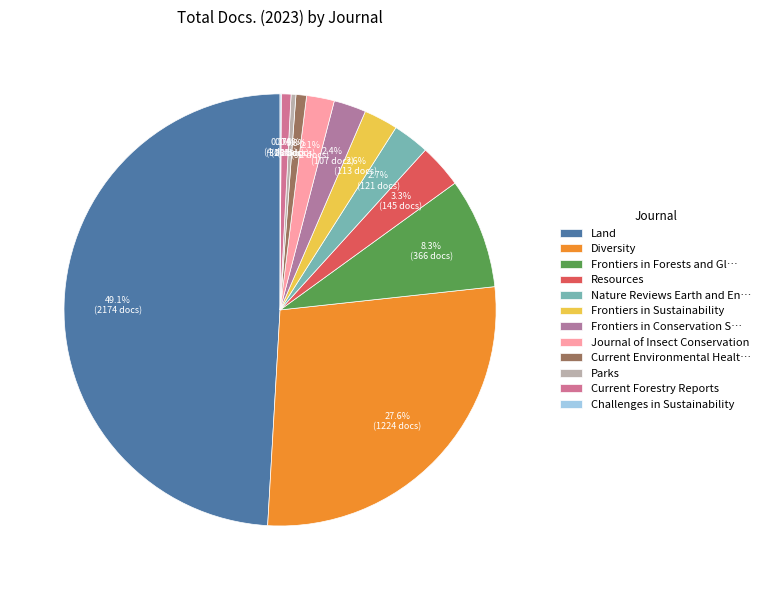

Which slice is the largest?

Land